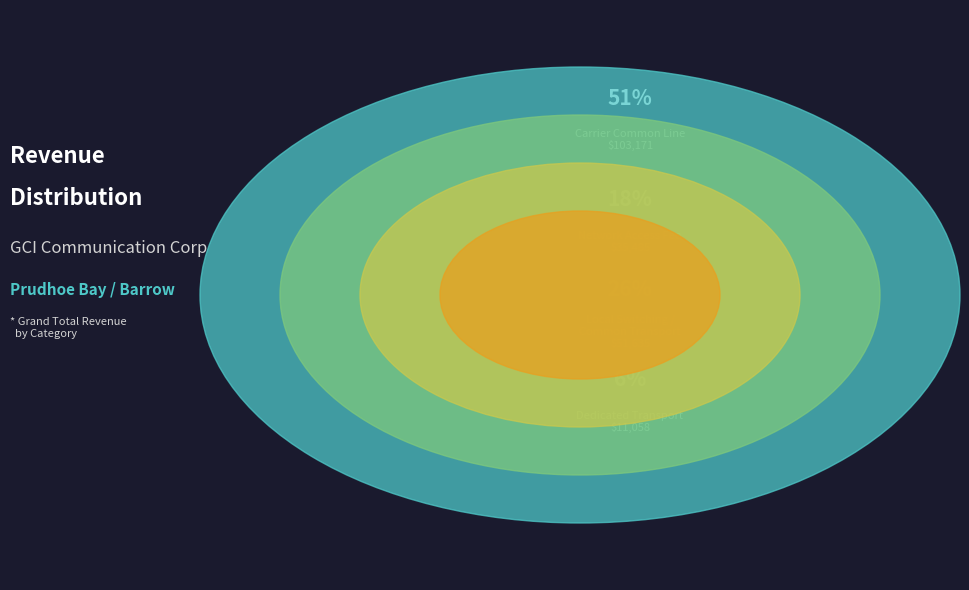

What is the ratio of the value at Network Access Fee to the value at Local Switching / Common Transport?

0.7